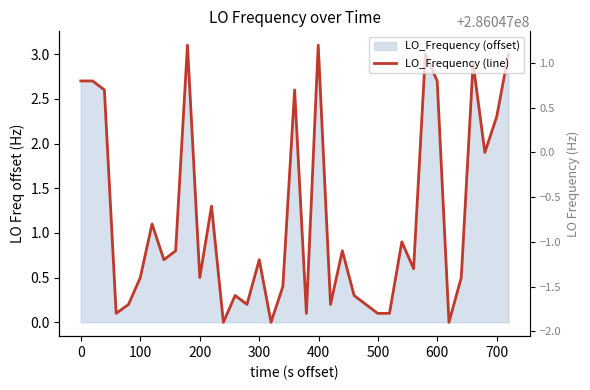

True or false: the data has more than 1 interior local peaks.

True